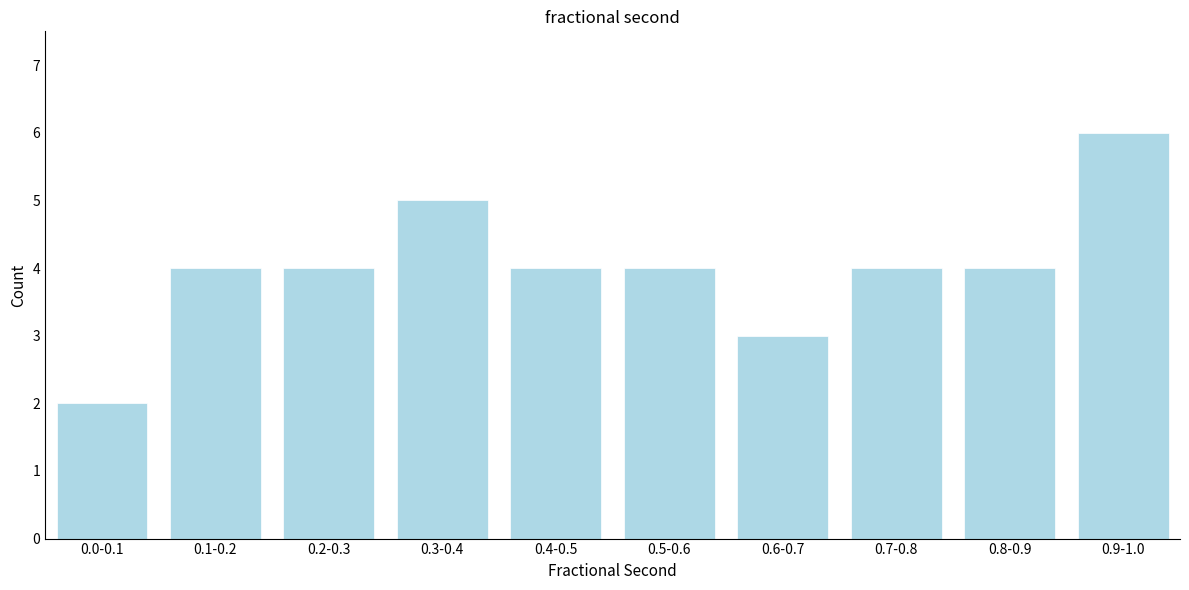

Reading left to right, what are all the values shown in this chart?

0.0-0.1=2	0.1-0.2=4	0.2-0.3=4	0.3-0.4=5	0.4-0.5=4	0.5-0.6=4	0.6-0.7=3	0.7-0.8=4	0.8-0.9=4	0.9-1.0=6